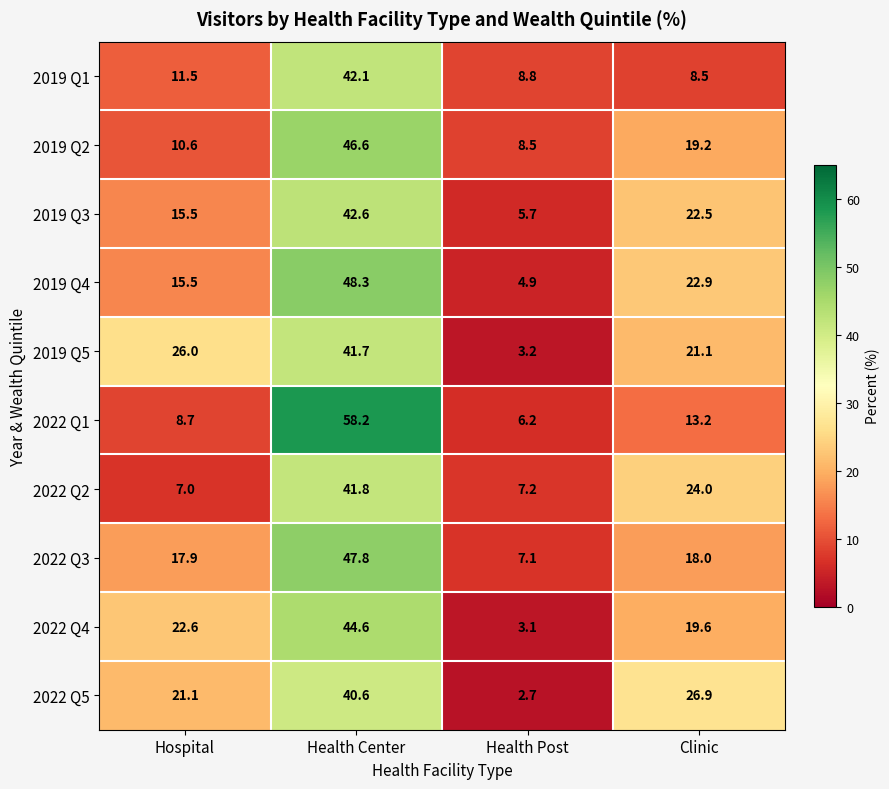

What is the sum of the 2019 Q1 values at Health Post and Health Center?

50.9